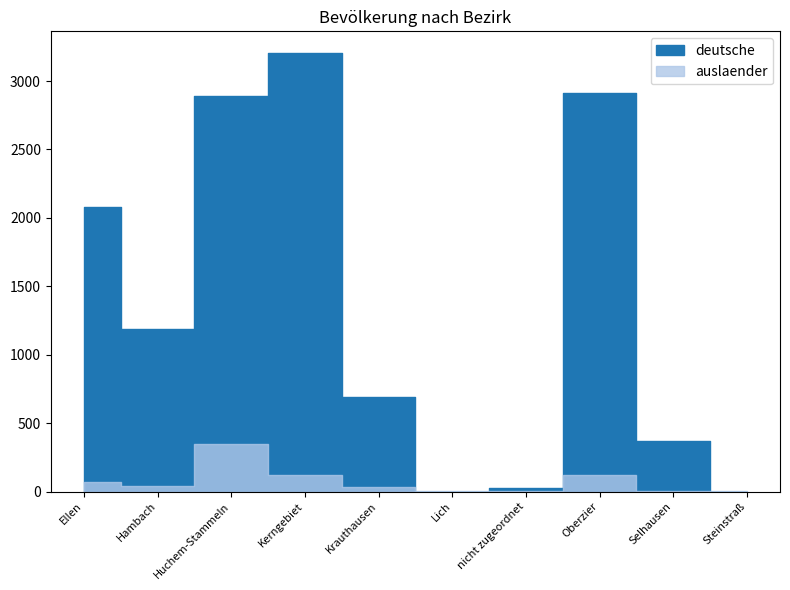

Which series has the widest spread of values?

deutsche